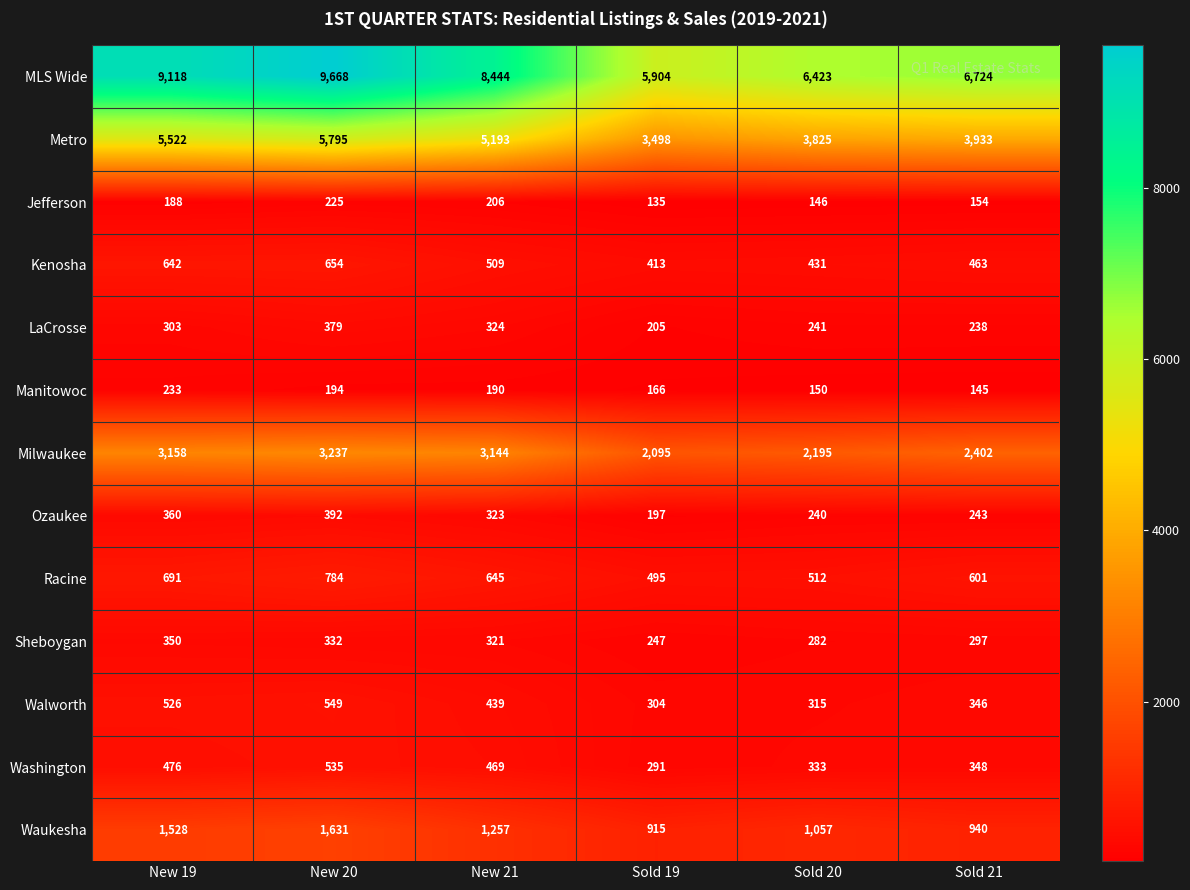

True or false: Kenosha has a value of 431 at Sold 20.

True